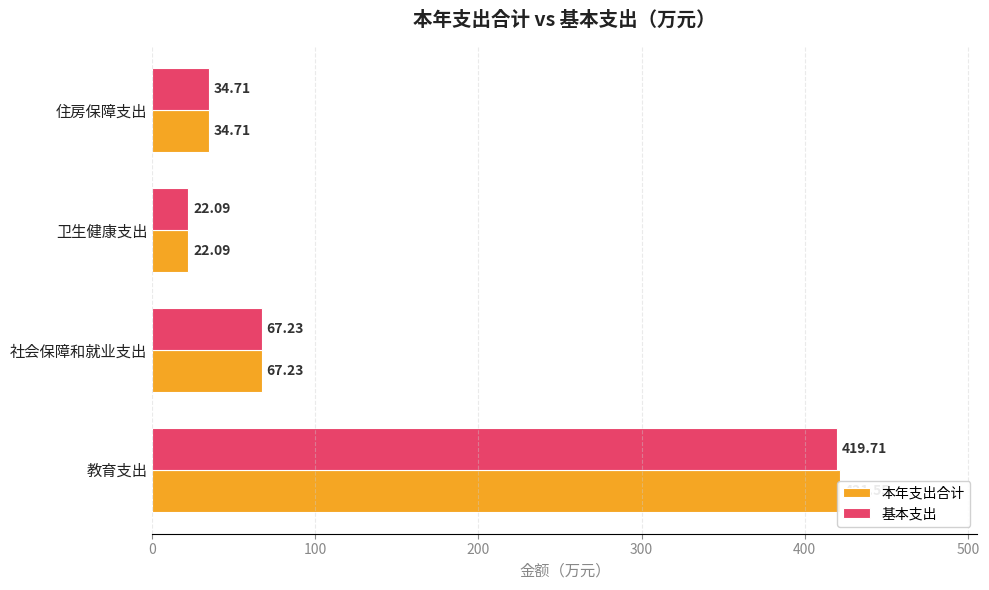

Rank the series by their average value, from highest to lowest.

本年支出合计, 基本支出